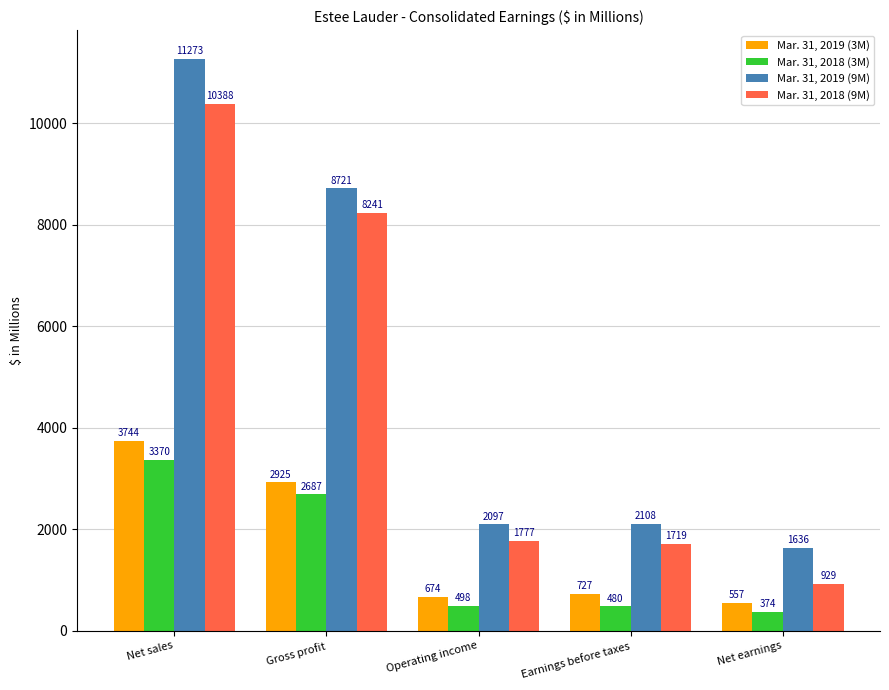

At which label does Mar. 31, 2018 (9M) first exceed 1777?

Net sales